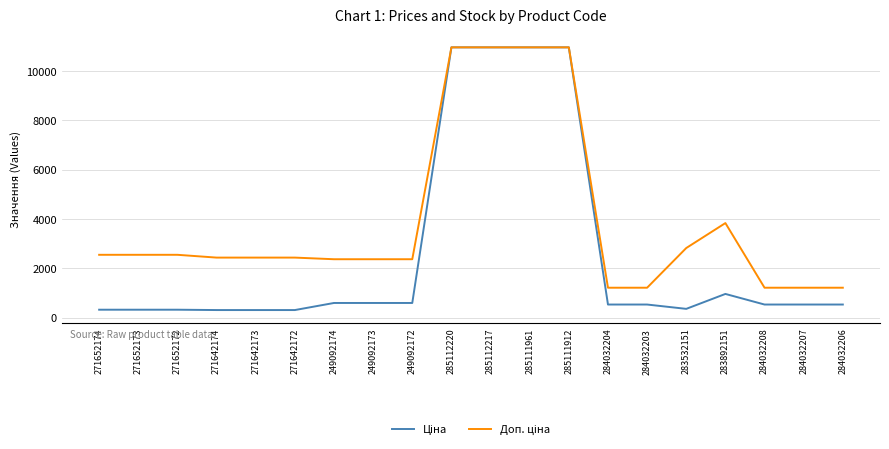

What is the difference between the highest and lowest values at 271652173?

2228.1